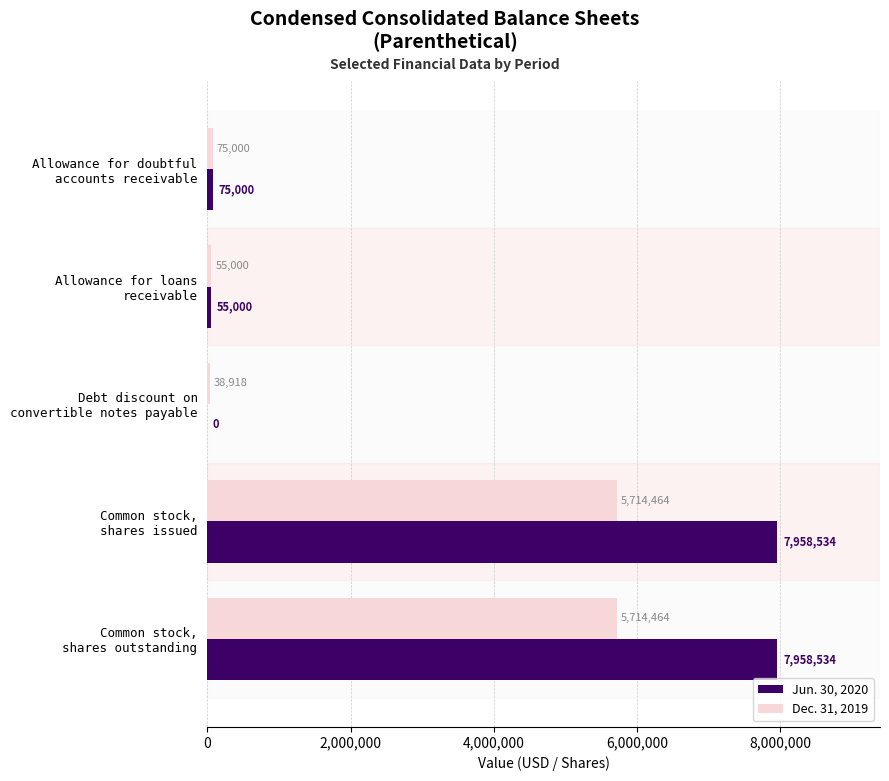

What is the highest value of the Dec. 31, 2019 series?

5714464